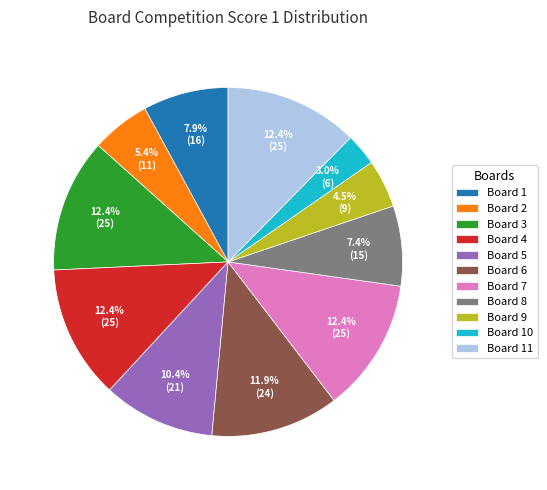

To the nearest percent, what portion does Board 5 represent?

10%